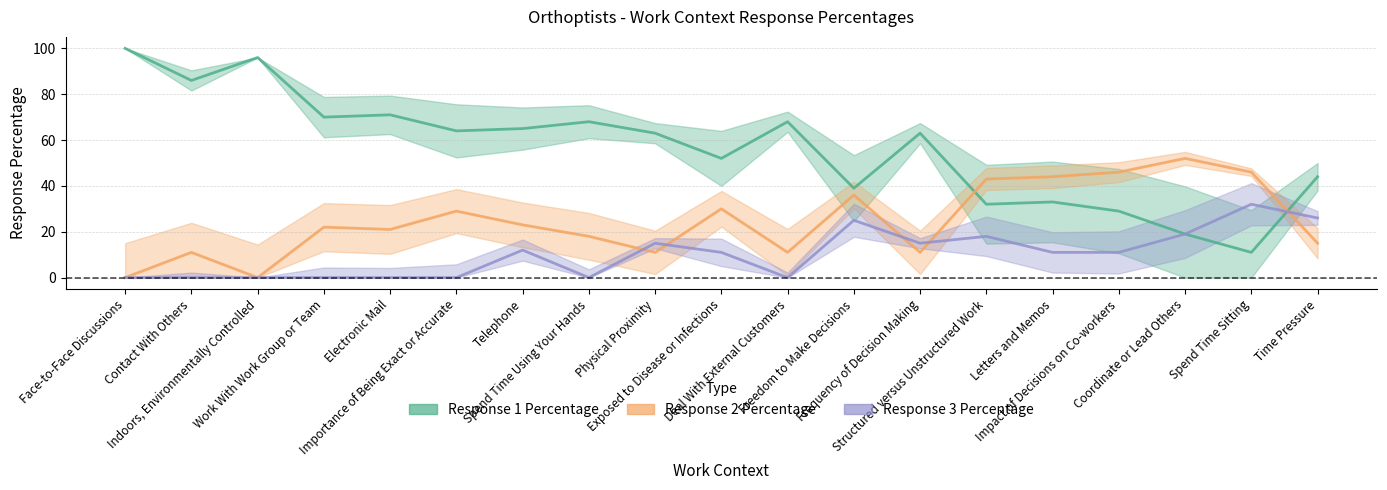

In Response 3 Percentage, how many points are higher than both neighbors (excluding endpoints)?

5